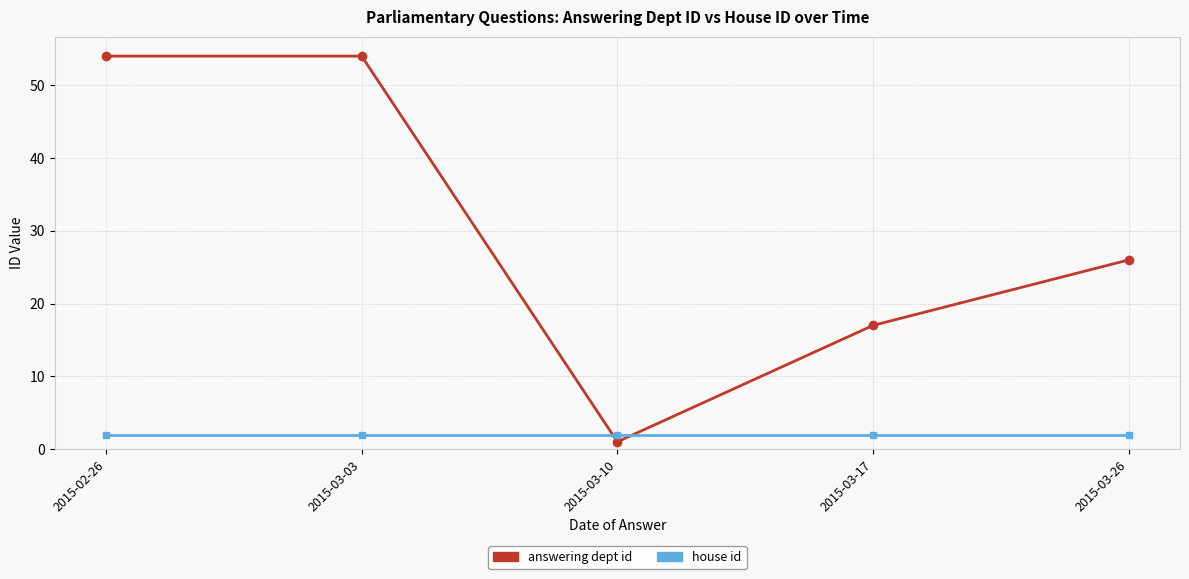

True or false: answering dept id has more than 2 interior local peaks.

False